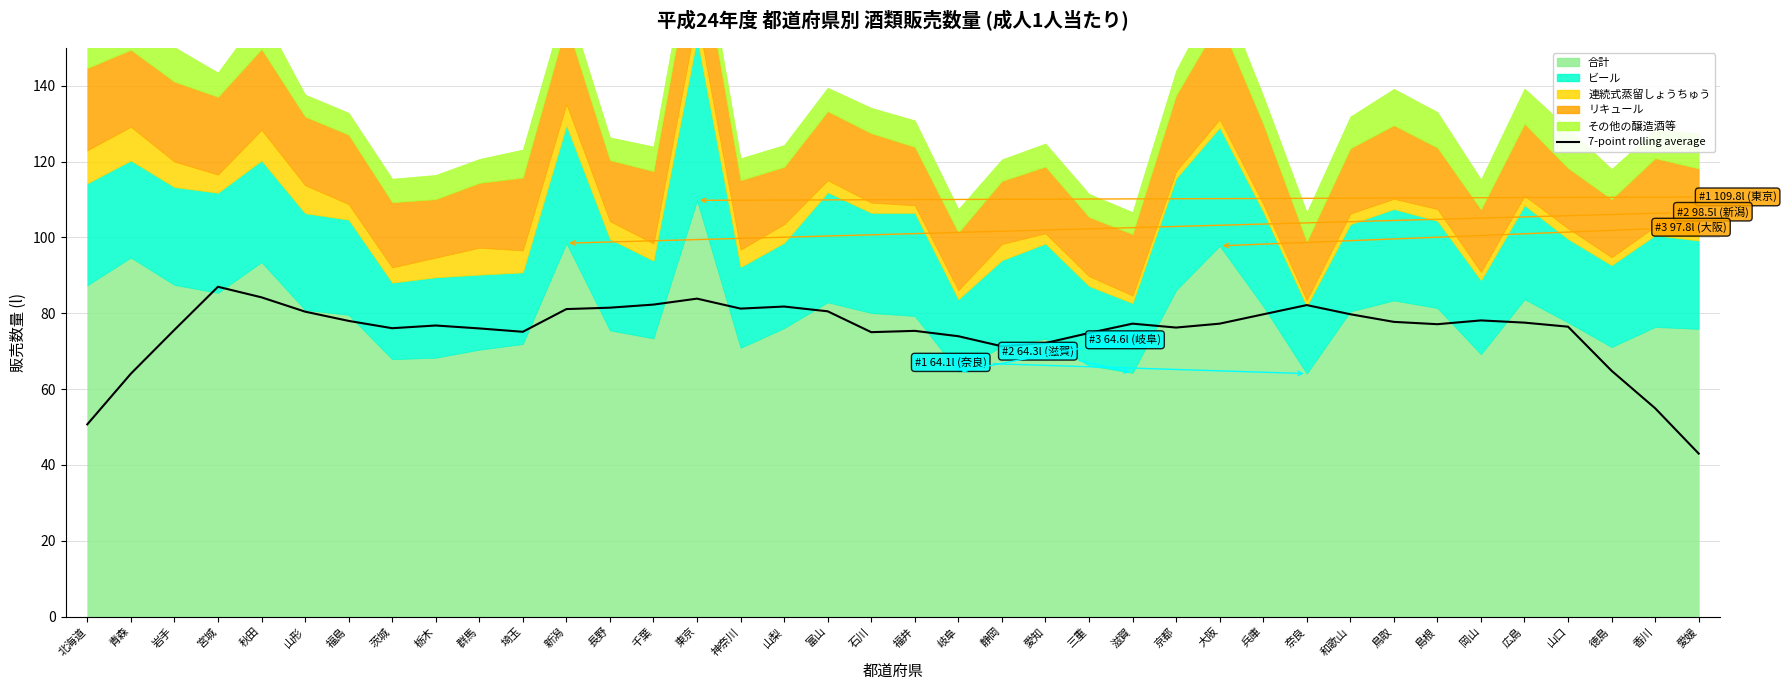

At which category does the chart reach its peak across all series?

宮城